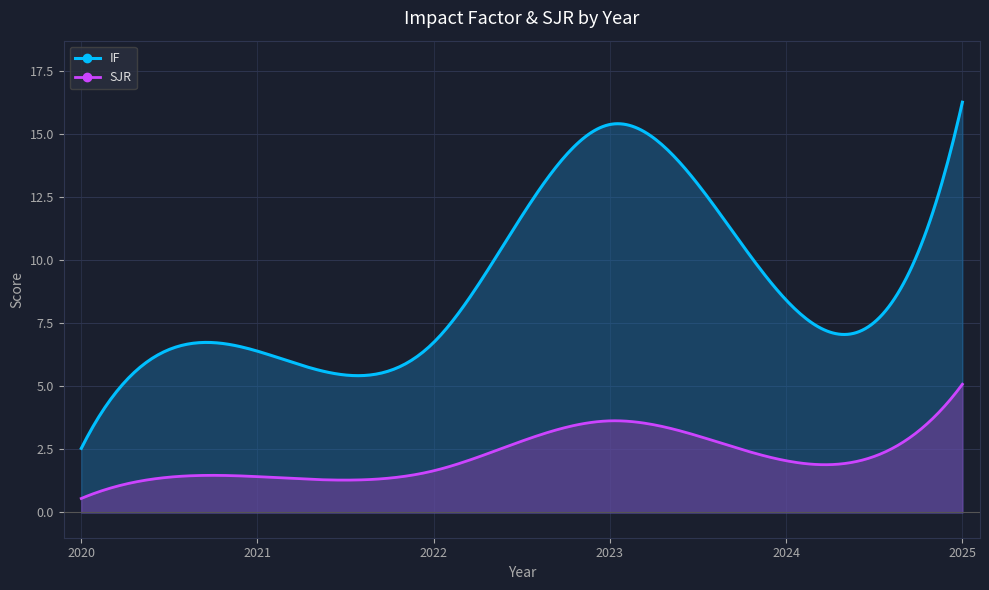

How many lines are shown in the chart?

2